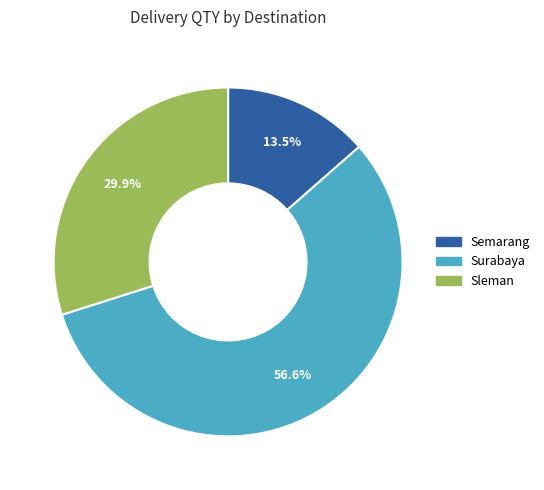

Does any single category account for the majority?

Yes